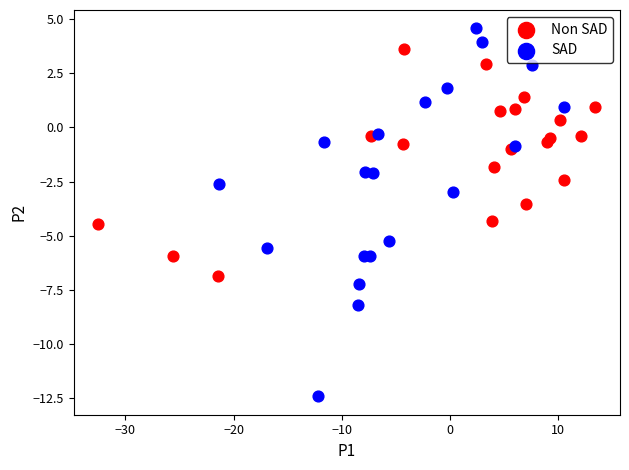

Which series contains the highest Y value?

SAD